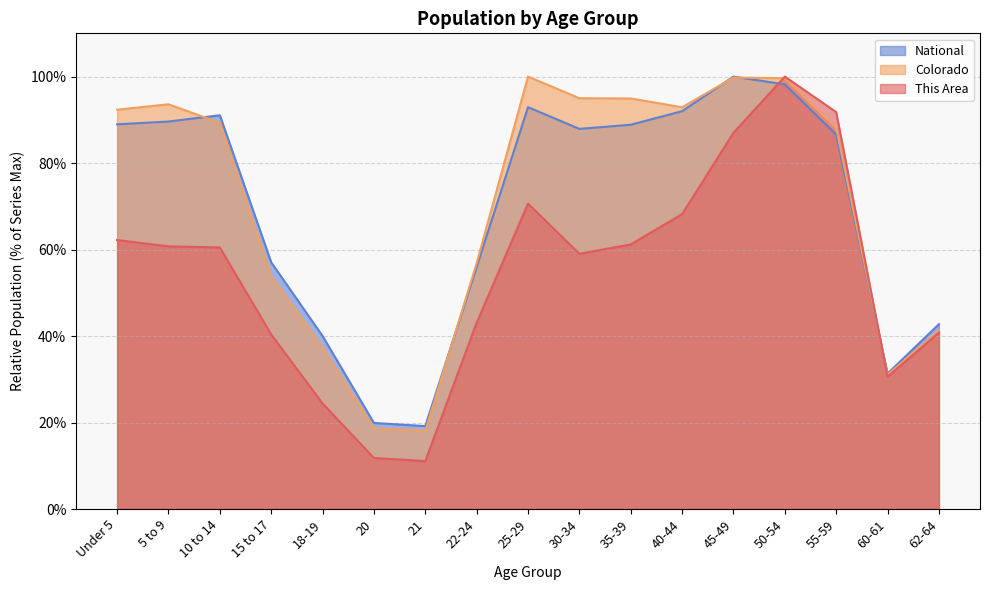

How many lines are shown in the chart?

3